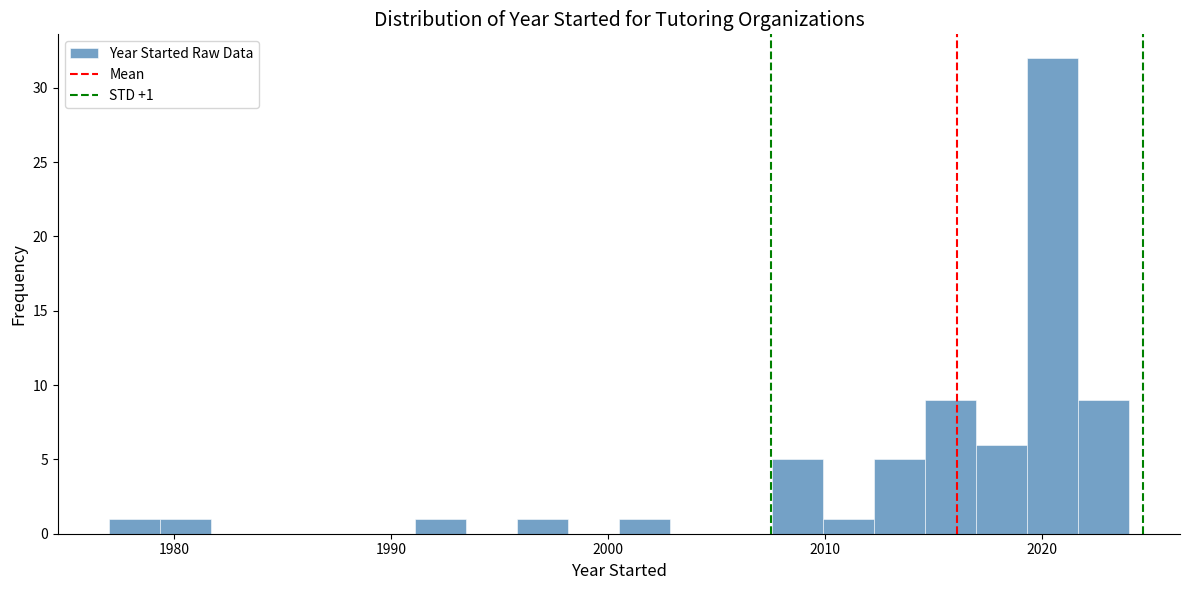

Read against the x-axis, roughly where is the centre of the tallest bar?

2020